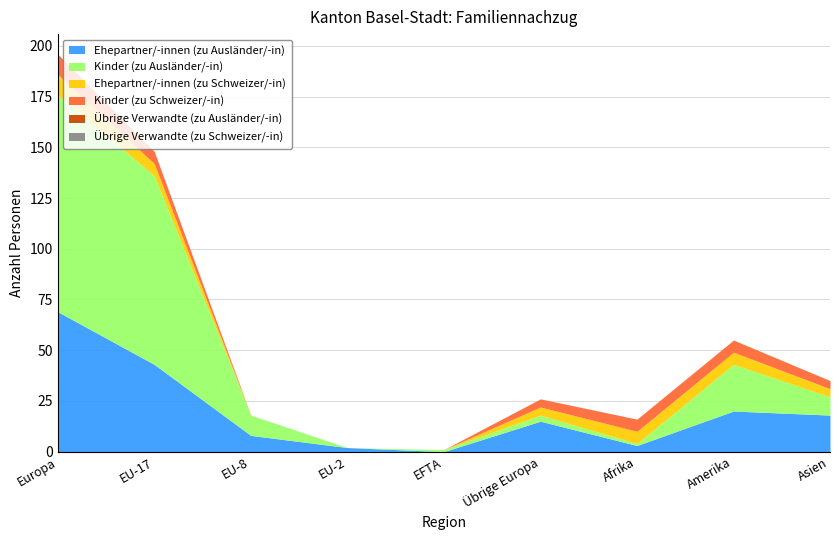

Where do Kinder (zu Ausländer/-in) and Ehepartner/-innen (zu Ausländer/-in) first cross each other?

EU-8 and EU-2